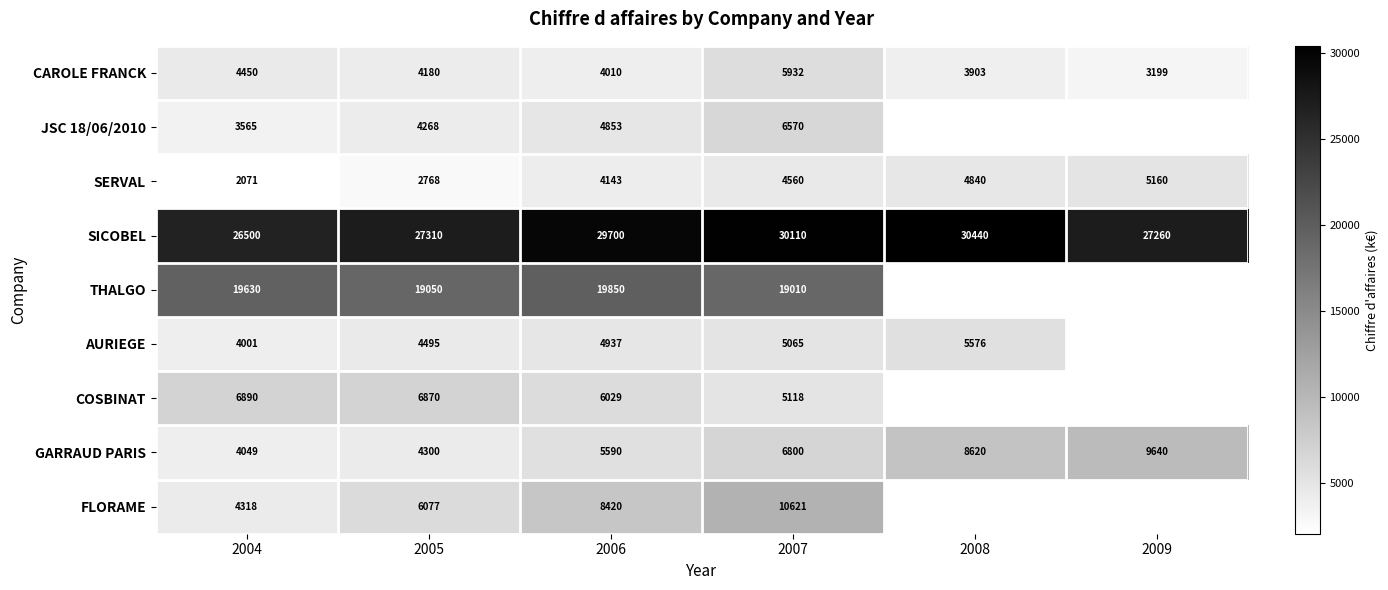

What is the spread (max minus min) of values at 2006?

25690